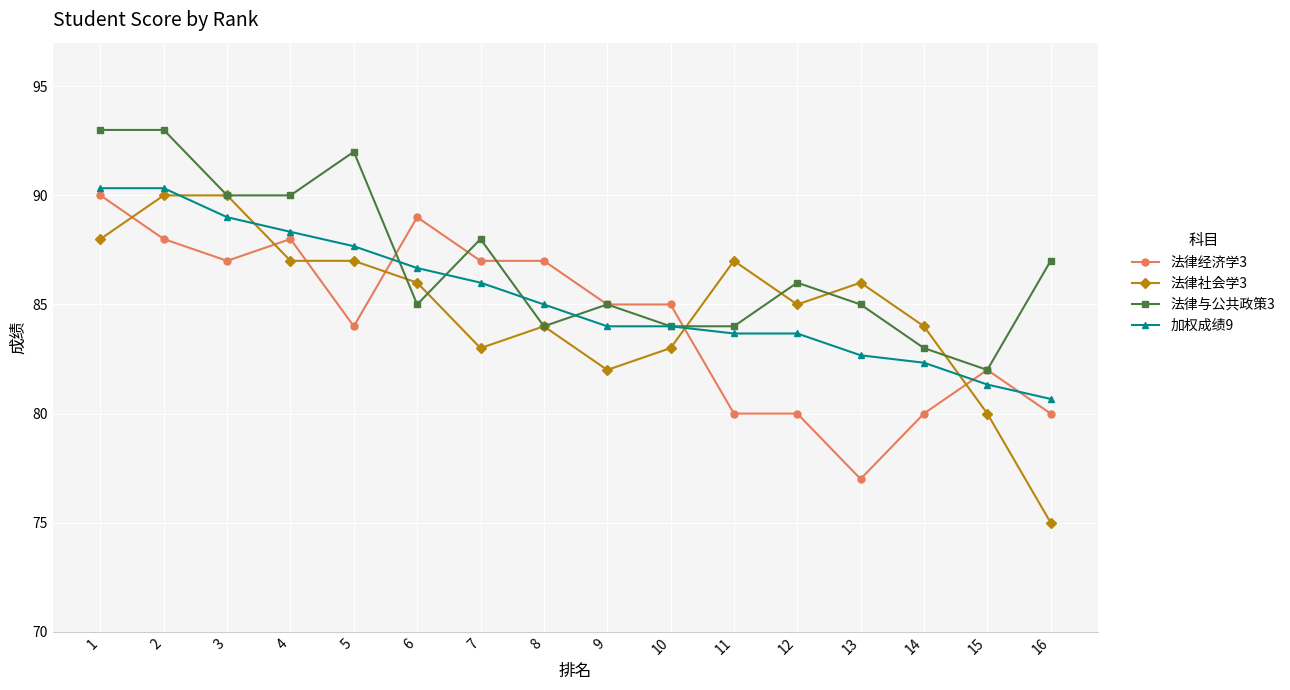

Which category has the lowest value across all series?

16